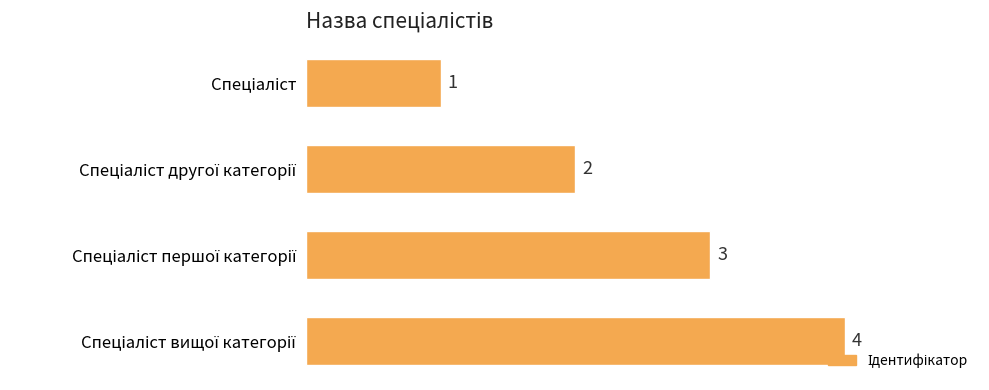

What is the greatest value displayed?

4